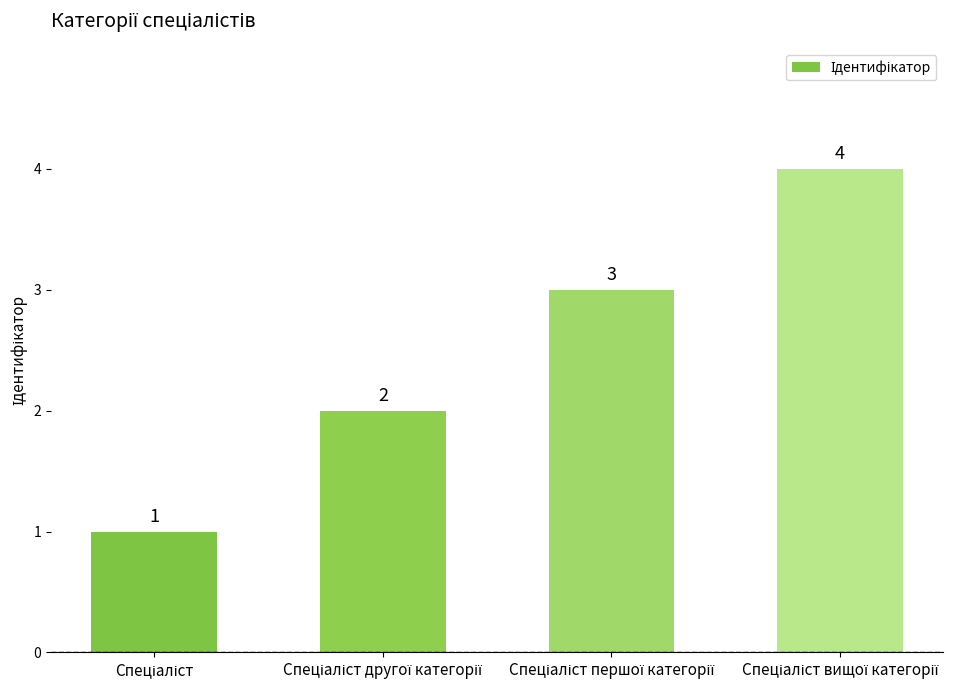

What is the sum of all values?

10